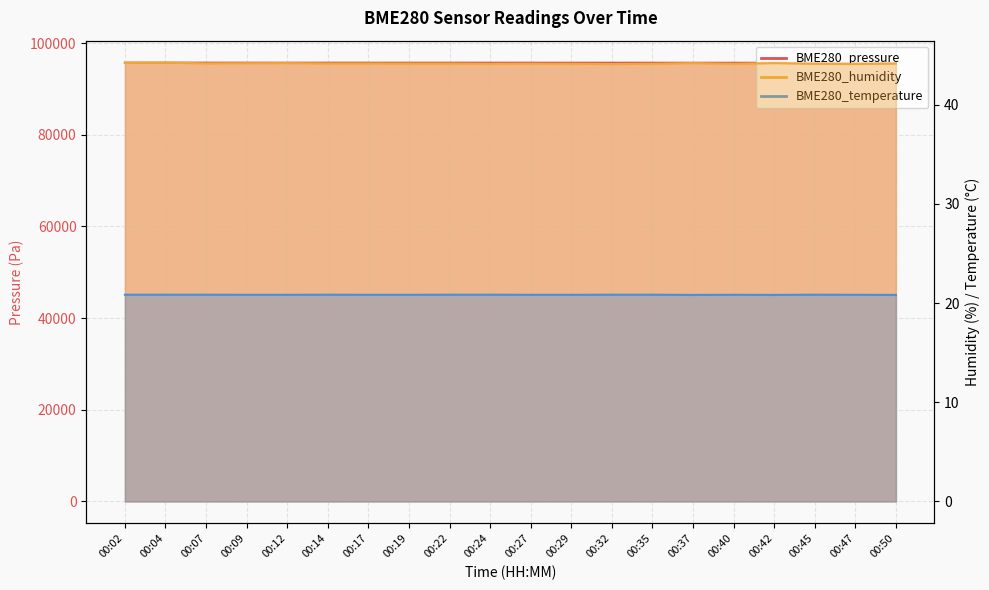

True or false: BME280_humidity and BME280_pressure intersect in this chart.

False